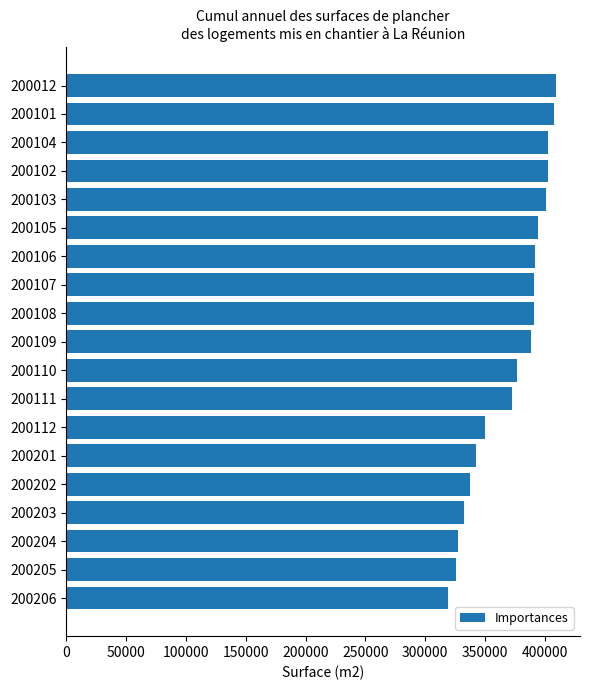

What is the change in value from 200205 to 200103?

+75270